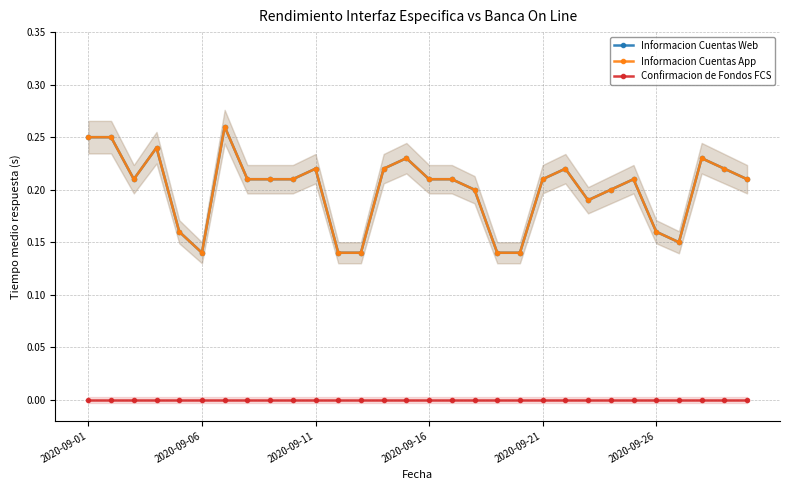

What value does the Informacion Cuentas Web series have at 21?

0.2